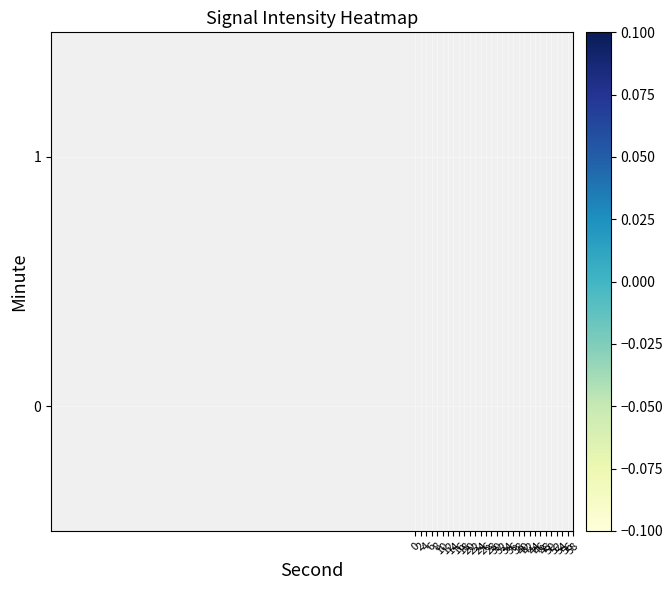

Rank the series by their maximum value, from lowest to highest.

0, 1